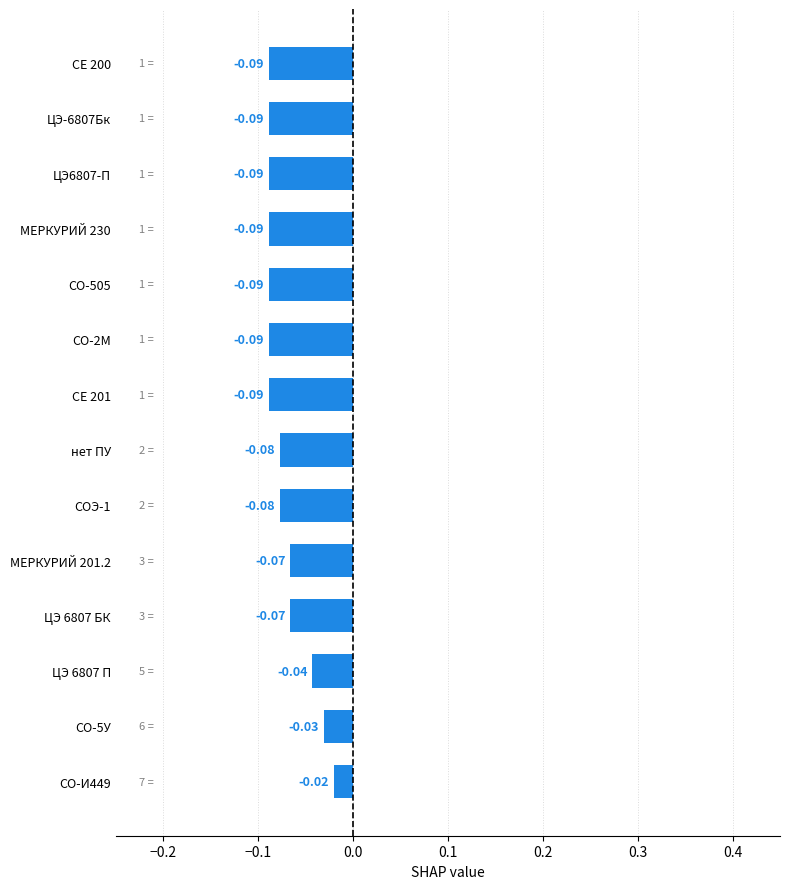

Between СЕ 200 and ЦЭ 6807 П, which is larger?

ЦЭ 6807 П